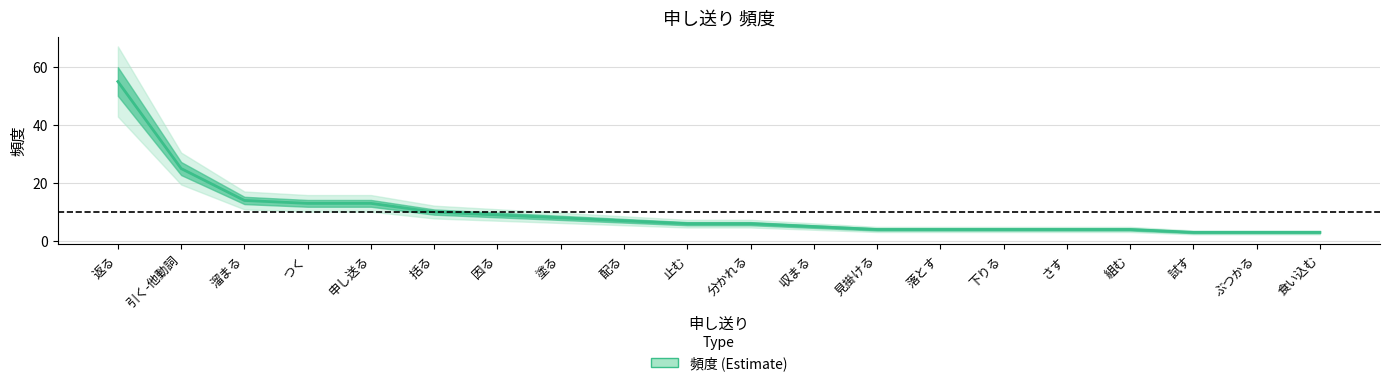

What is the ratio of the value at 下りる to the value at 因る?

0.4